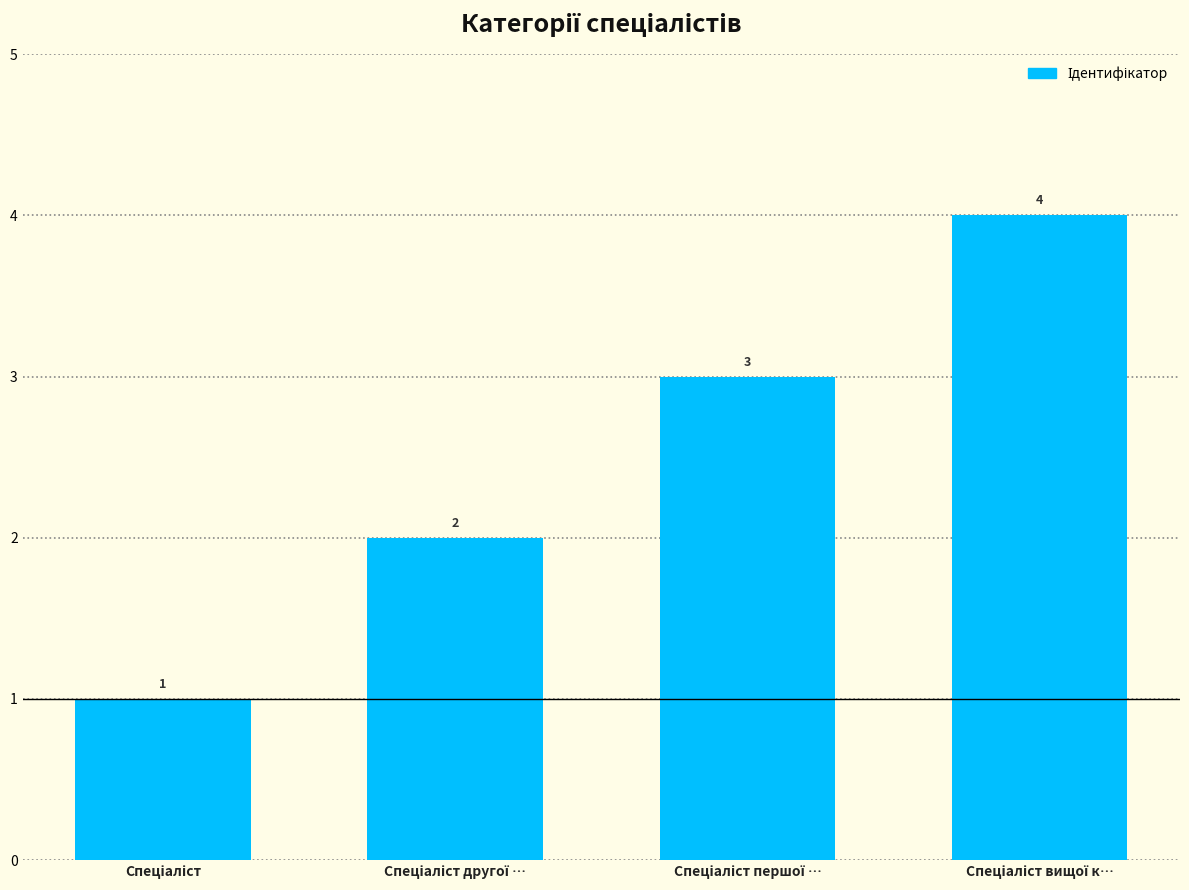

What is the maximum value shown in the chart?

4